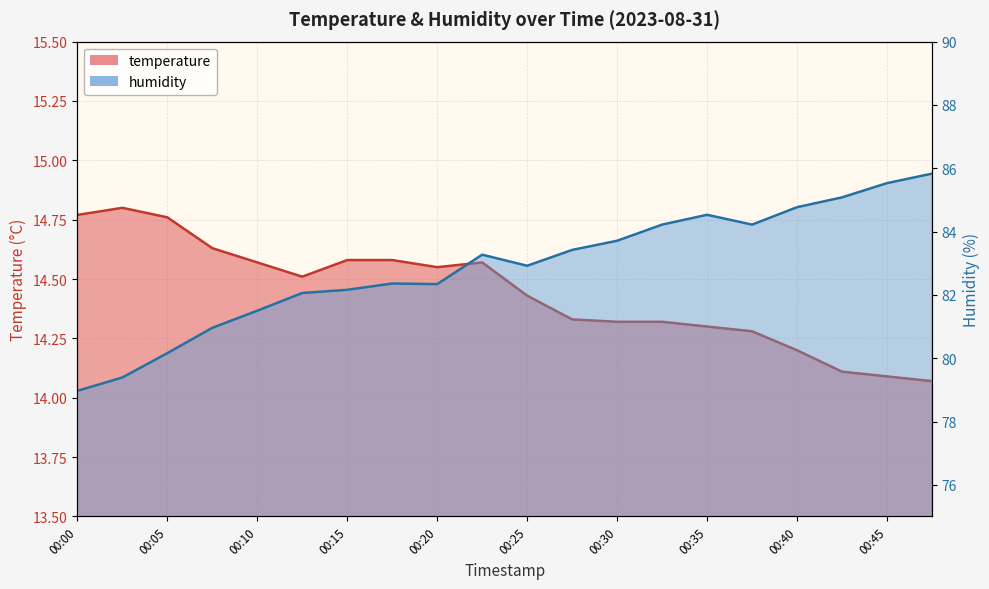

What is the difference between the second highest and second lowest values in the temperature series?

0.7